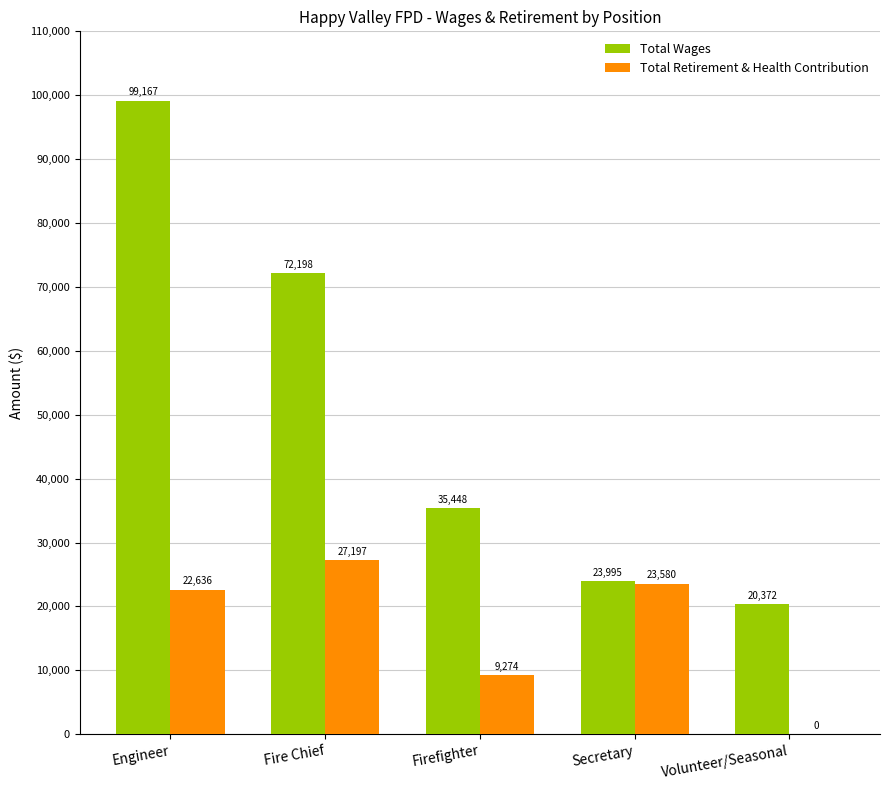

Is it true that Total Retirement & Health Contribution equals 0 at Volunteer/Seasonal?

True